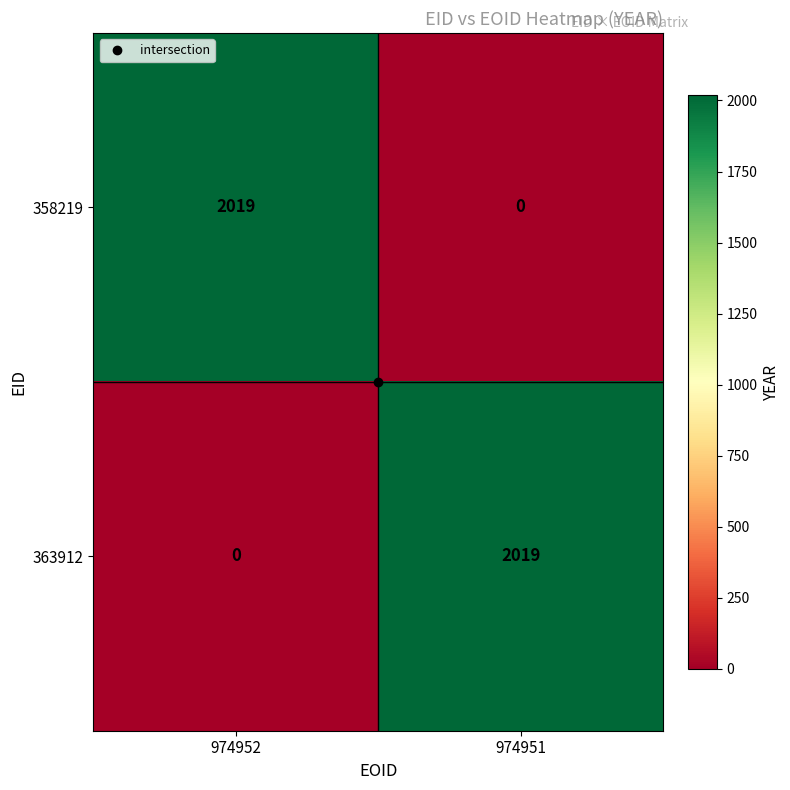

What is the total value across all series at 974952?

2019